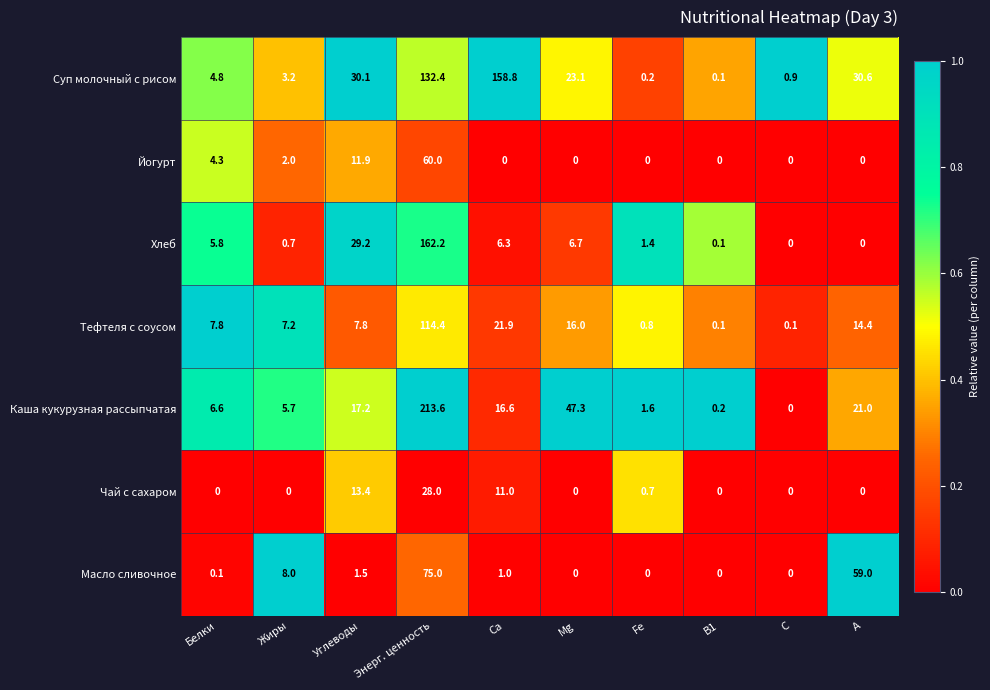

At which label is Тефтеля с соусом closest to 57?

Ca